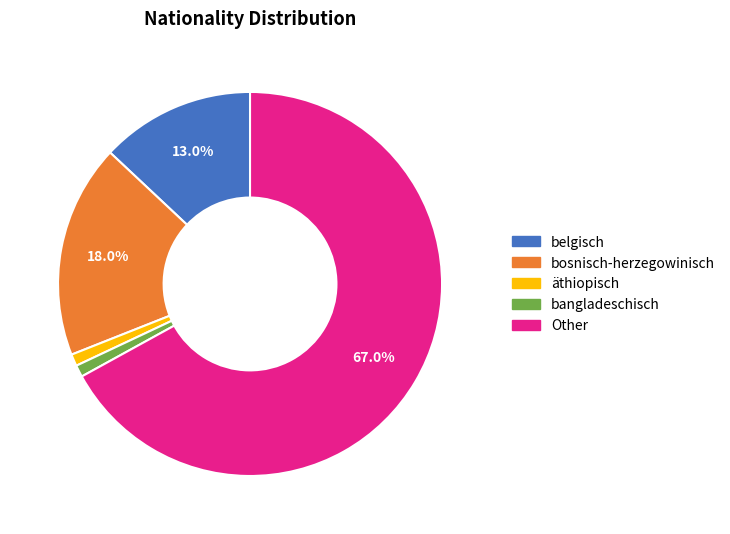

Is there any slice that represents more than half of the pie?

Yes